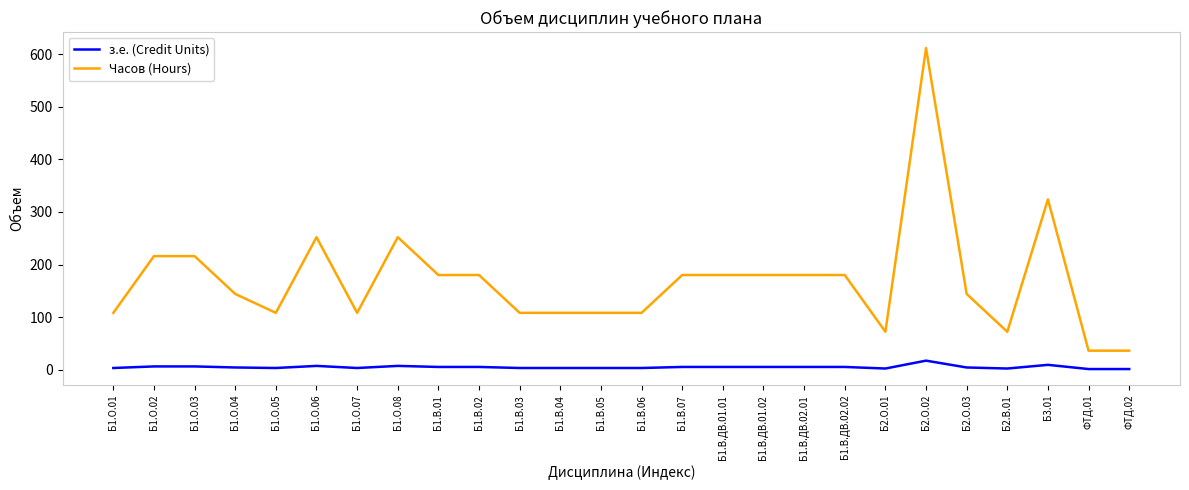

What is the difference between the maximum and minimum values in the Часов (Hours) series?

576